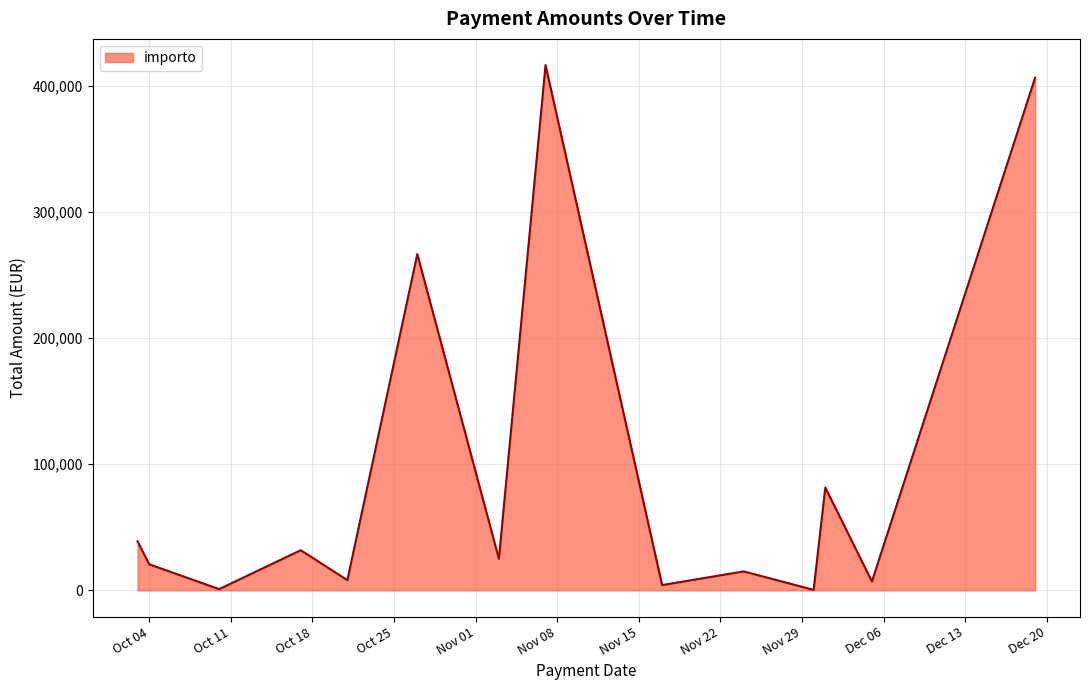

What is the difference between the maximum and minimum values?

415779.6